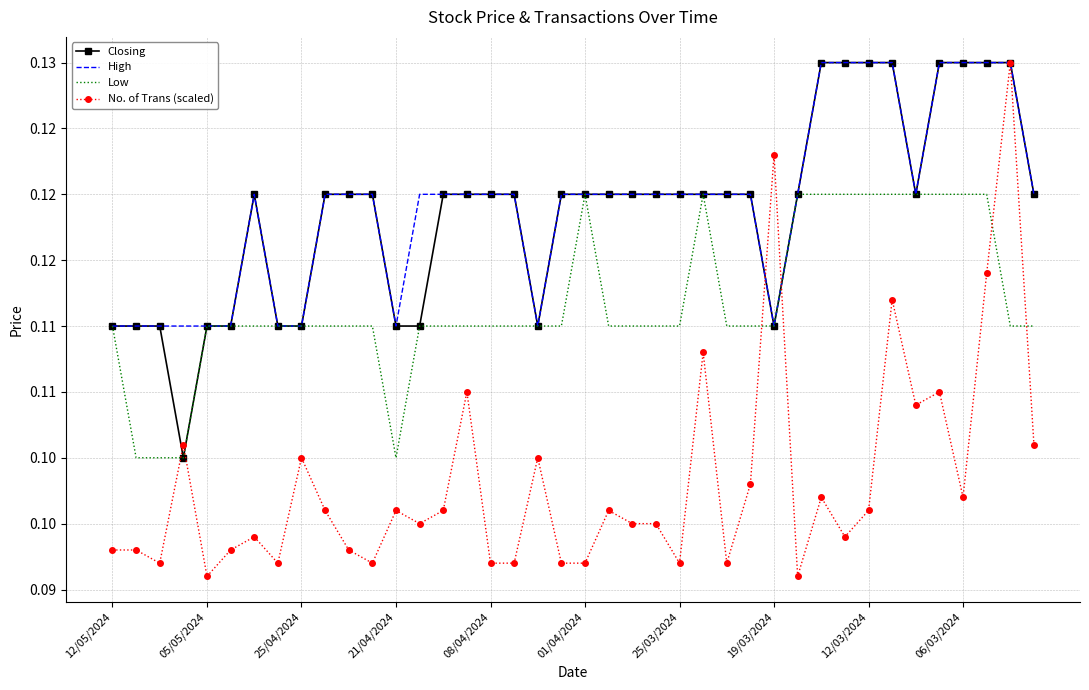

What are all the series names shown in the legend?

Closing, High, Low, No. of Trans (scaled)